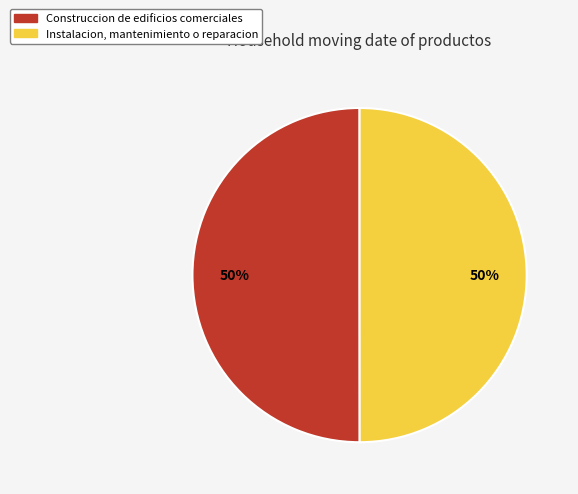

Is it true that Instalacion, mantenimiento o reparacion is 50% of the pie?

True